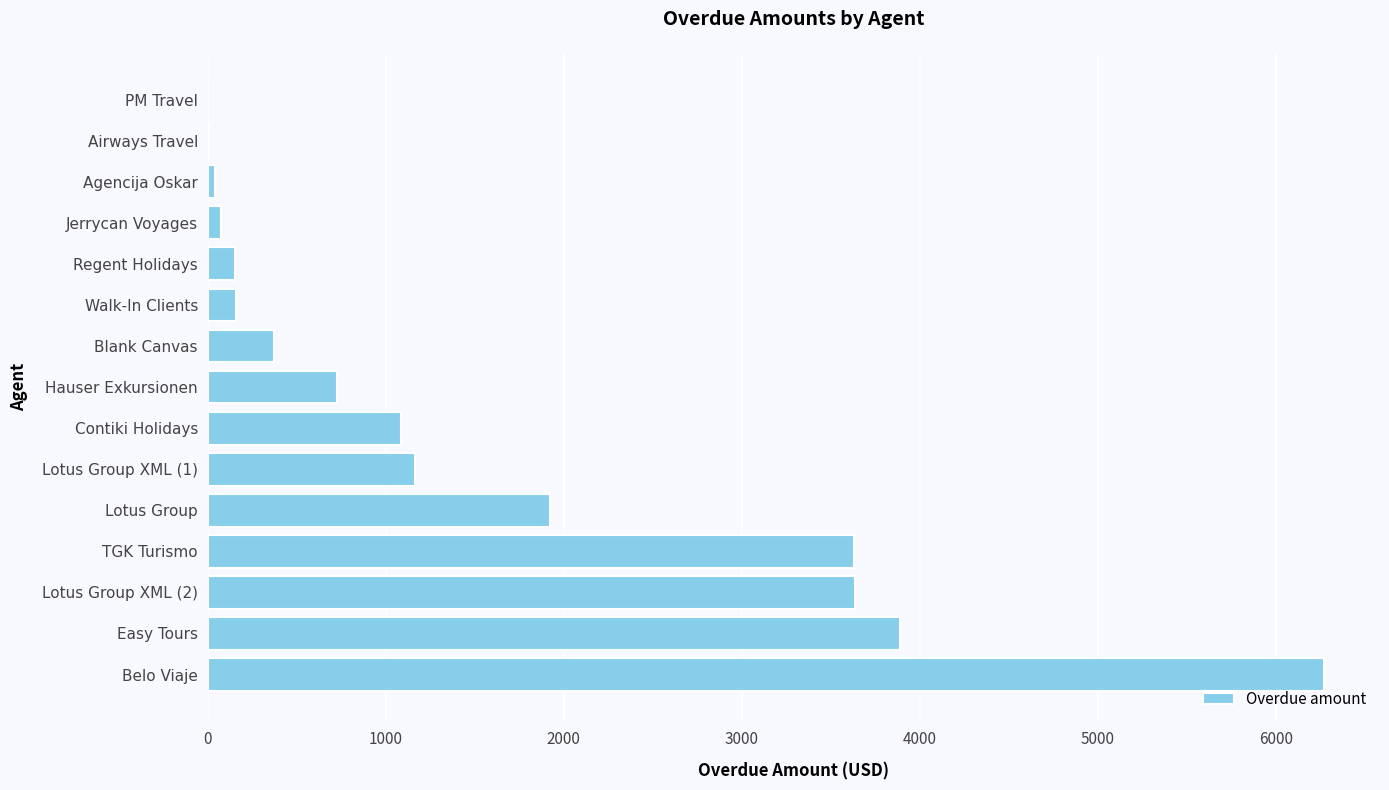

Are the bars grouped side by side (vs. stacked)?

No